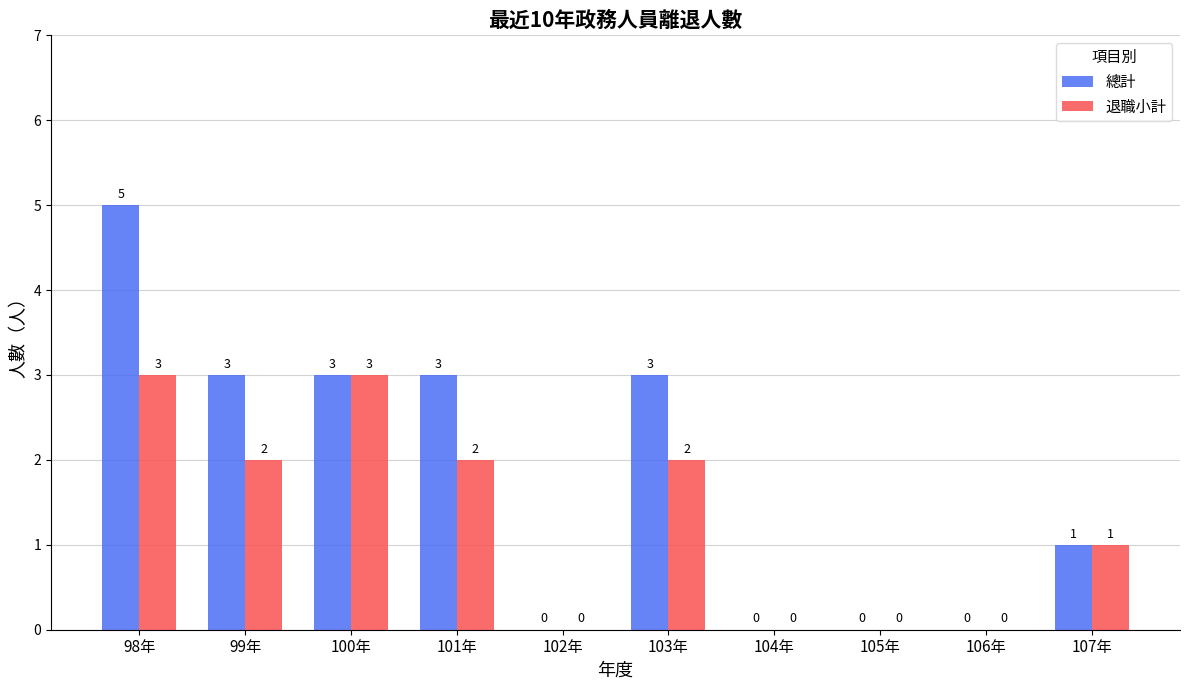

At which category does the chart reach its peak across all series?

98年